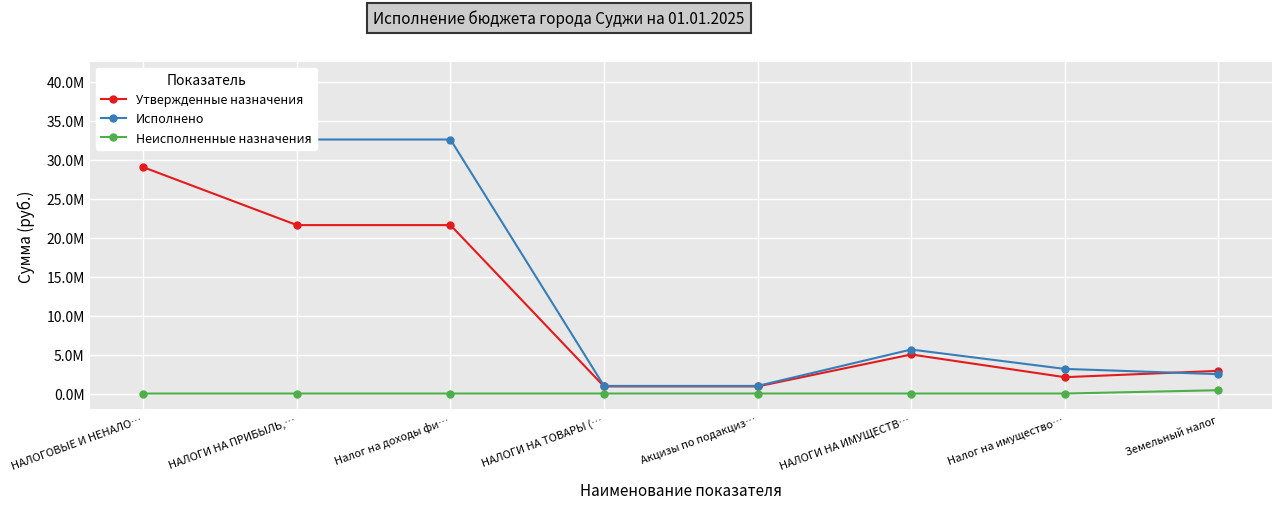

Rank the categories by Утвержденные назначения value from lowest to highest.

НАЛОГИ НА ТОВАРЫ (…, Акцизы по подакциз…, Налог на имущество…, Земельный налог, НАЛОГИ НА ИМУЩЕСТВ…, НАЛОГИ НА ПРИБЫЛЬ,…, Налог на доходы фи…, НАЛОГОВЫЕ И НЕНАЛО…